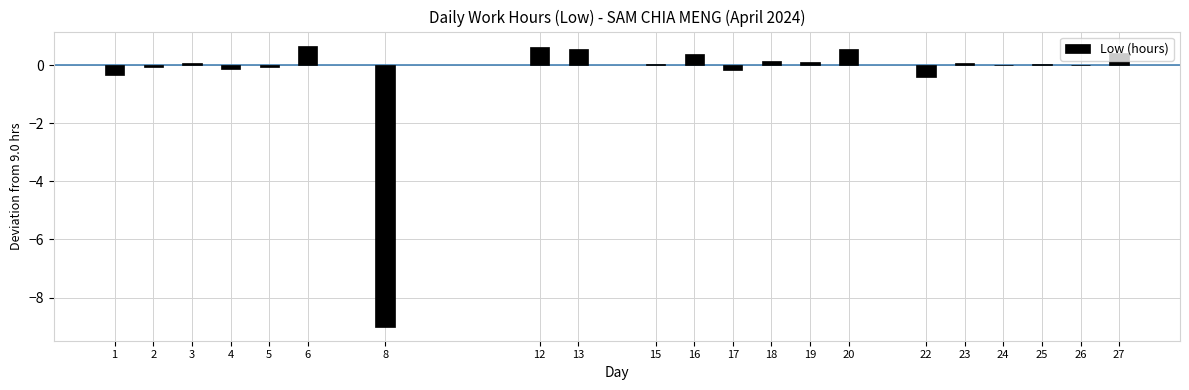

Where does the data first go above 0?

3